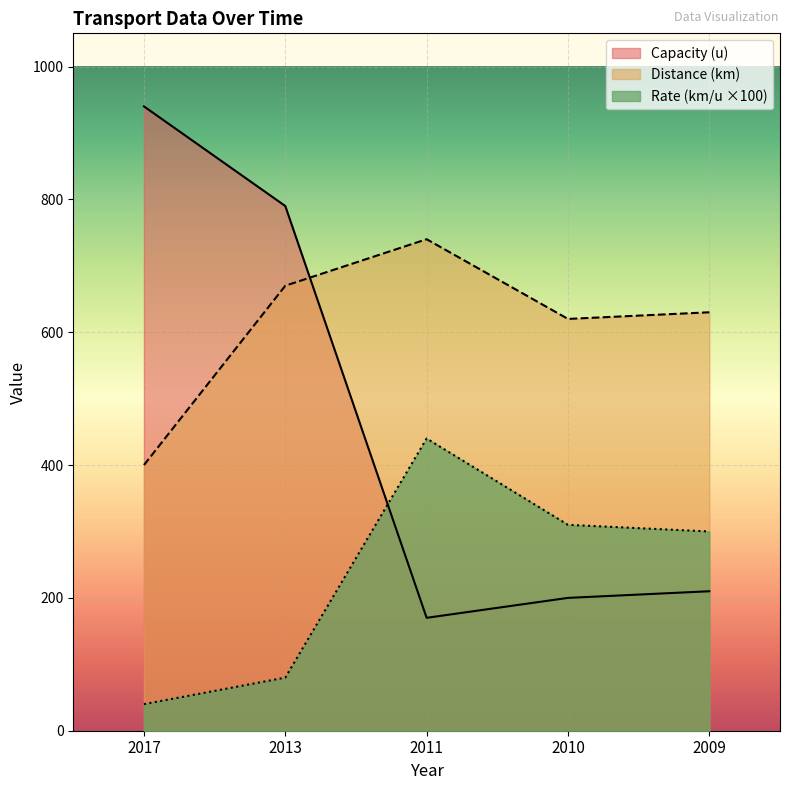

What are all the series names shown in the legend?

Capacity (u), Distance (km), Rate (km/u ×100)